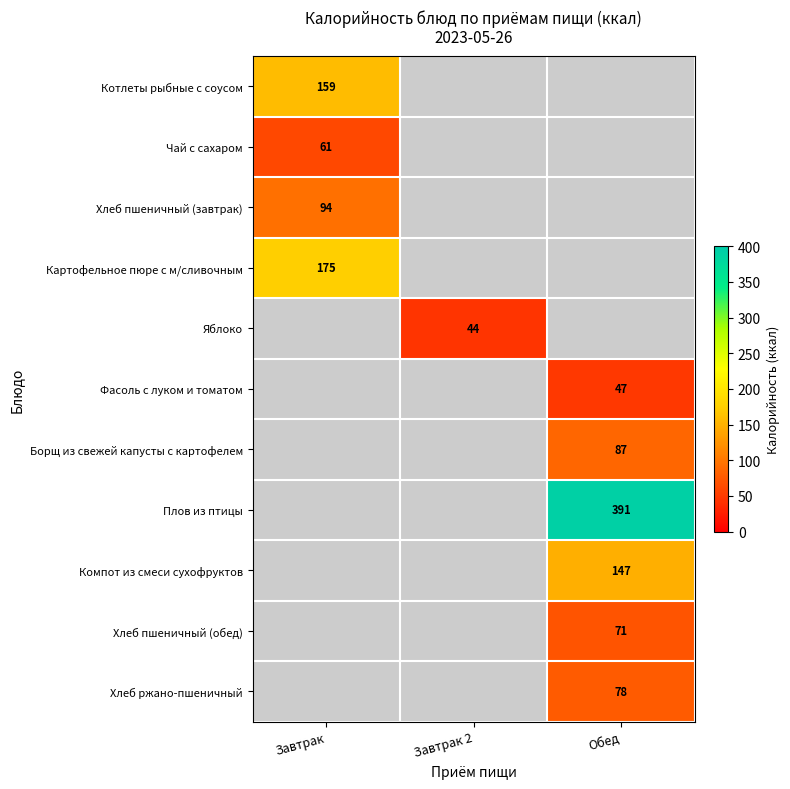

Is it true that Компот из смеси сухофруктов equals 147 at Обед?

True